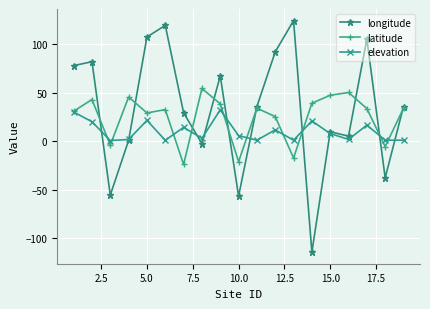

What is the difference between the maximum and second lowest values in the latitude series?

75.3